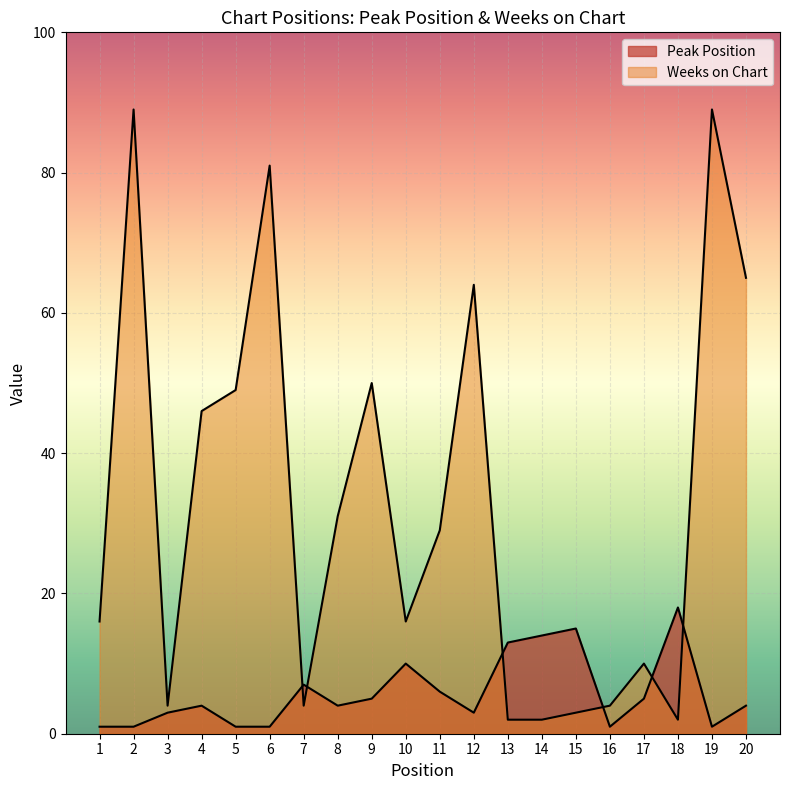

Does the chart display data point markers on the line(s)?

No